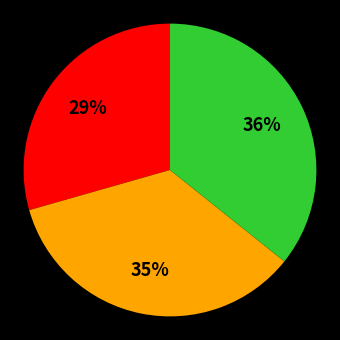

To the nearest percent, what is the average slice percentage?

33%